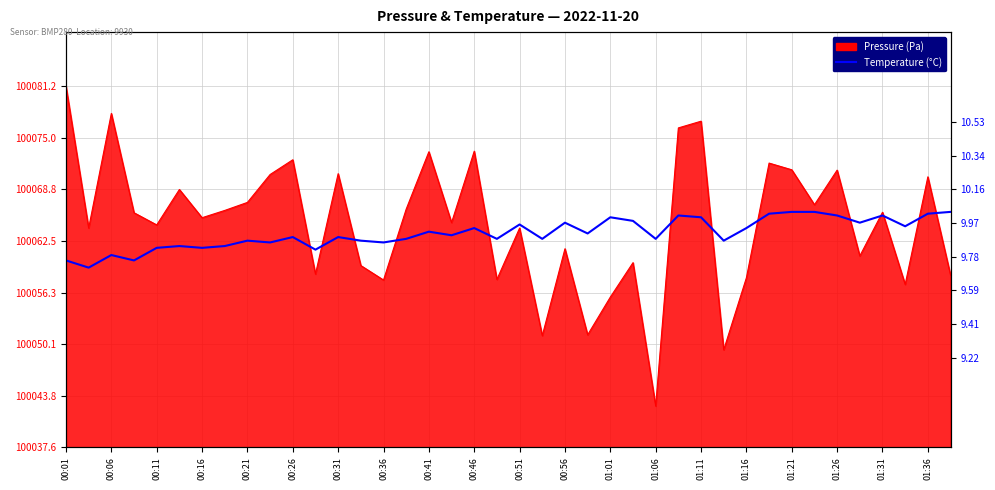

What is the change in value from 00:36 to 24?

+0.2